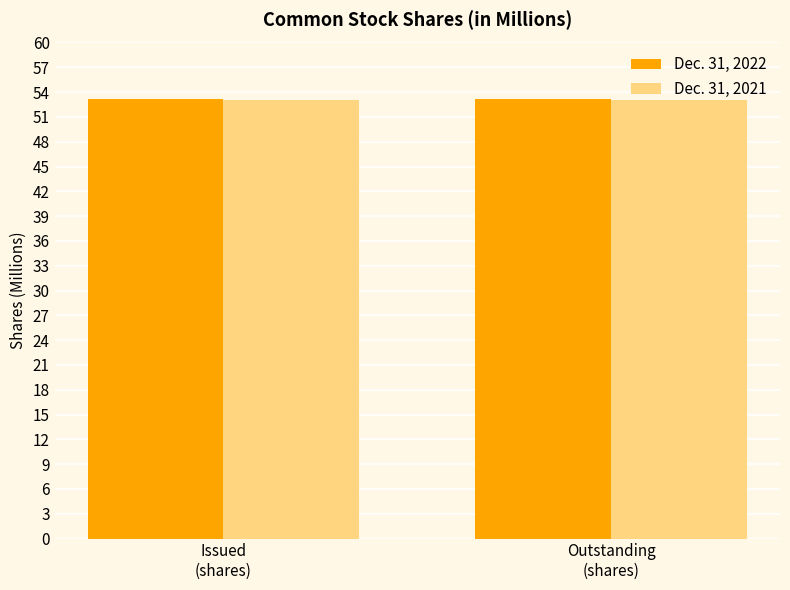

How many bars are there in total?

4